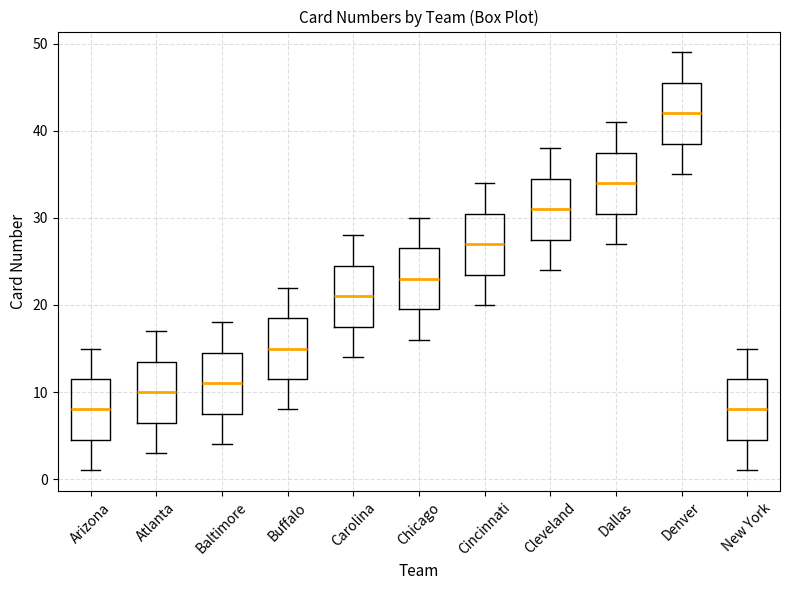

Reading left to right, read every box against the y-axis: the position of its median line, the range the box covers, and the ends of its whiskers. The values are not printed on the chart, so give them approximately, as read against the axis.

Arizona: median 8, box 5 to 12, whiskers 1 to 15
Atlanta: median 10, box 7 to 14, whiskers 3 to 17
Baltimore: median 11, box 8 to 15, whiskers 4 to 18
Buffalo: median 15, box 12 to 19, whiskers 8 to 22
Carolina: median 21, box 18 to 25, whiskers 14 to 28
Chicago: median 23, box 20 to 27, whiskers 16 to 30
Cincinnati: median 27, box 24 to 31, whiskers 20 to 34
Cleveland: median 31, box 28 to 35, whiskers 24 to 38
Dallas: median 34, box 31 to 38, whiskers 27 to 41
Denver: median 42, box 39 to 46, whiskers 35 to 49
New York: median 8, box 5 to 12, whiskers 1 to 15